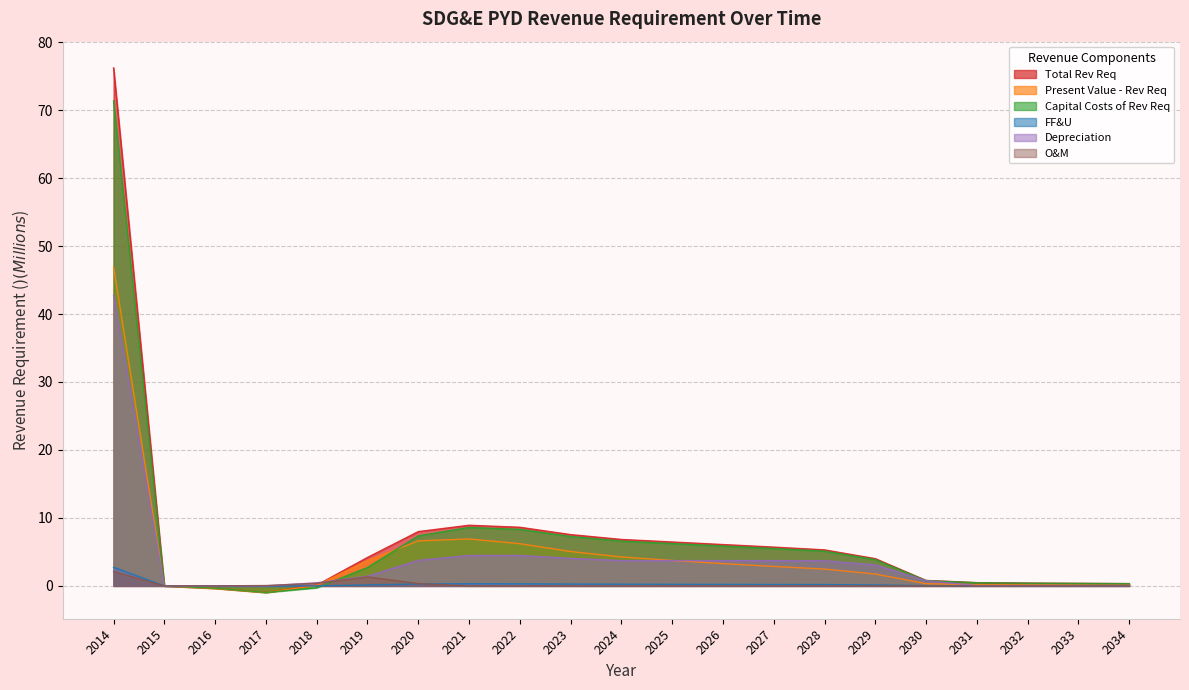

What is the smallest value displayed?

-1.0